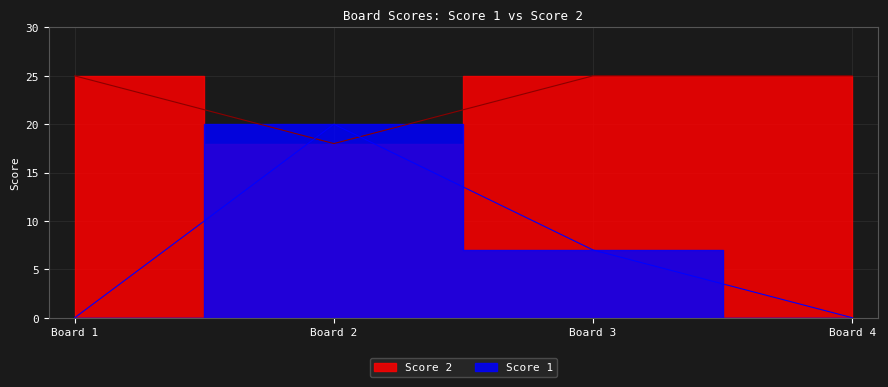

Is the value of Score 2 at Board 1 greater than the value of Score 1 at Board 2?

Yes